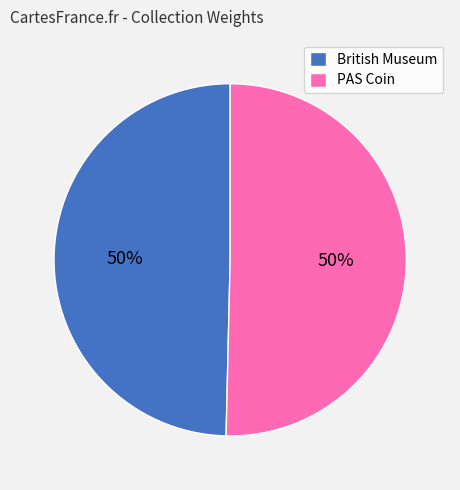

Approximately how many times larger is the value at British Museum compared to PAS Coin?

1.0